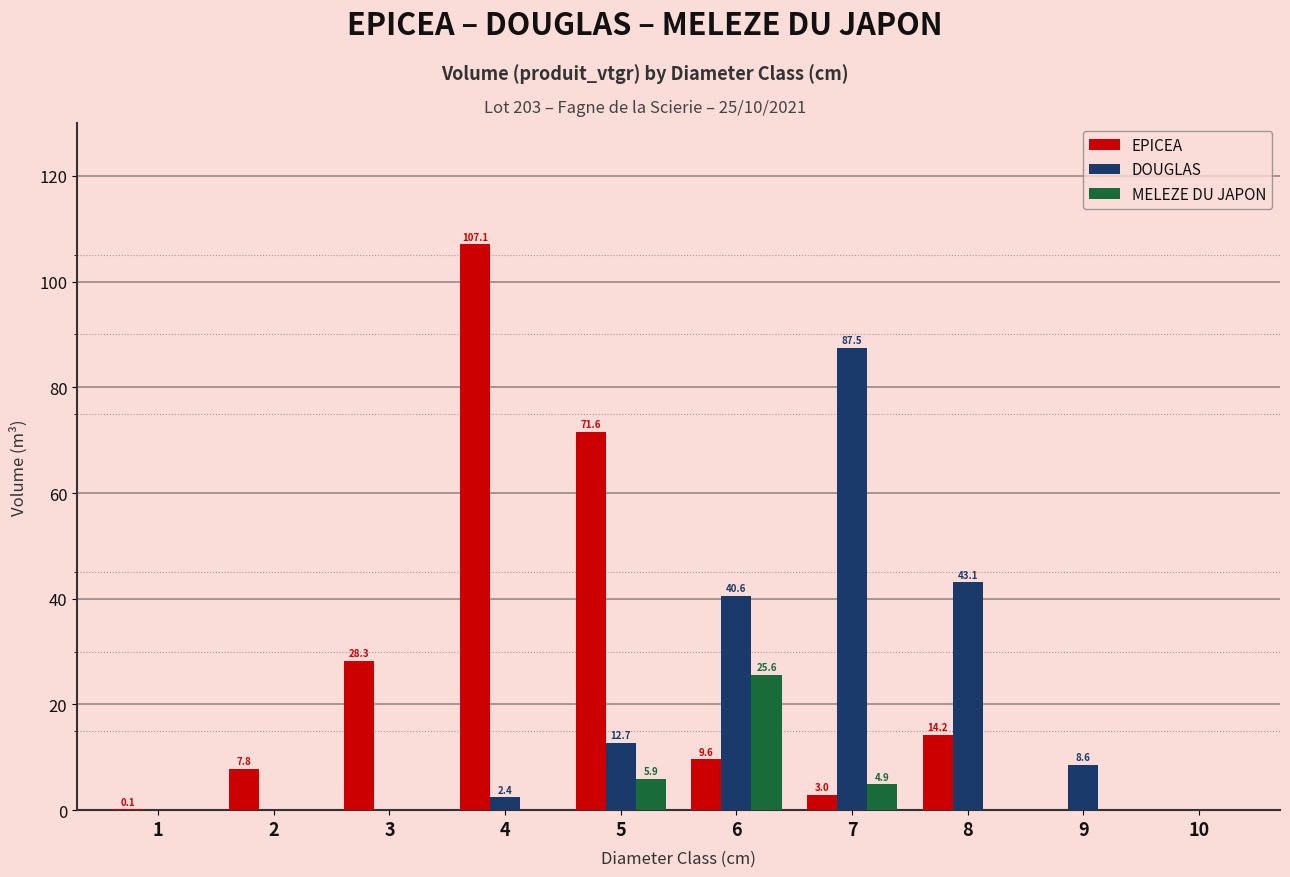

Reading left to right, transcribe all the data shown in this chart.

EPICEA: 0.1	7.8	28.3	107.1	71.6	9.6	3.0	14.2	0.0	0.0
DOUGLAS: 0.0	0.0	0.0	2.4	12.7	40.6	87.5	43.1	8.6	0.0
MELEZE DU JAPON: 0.0	0.0	0.0	0.0	5.9	25.6	4.9	0.0	0.0	0.0